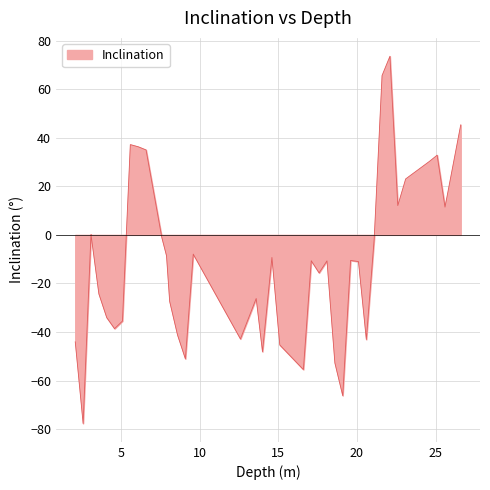

What is the difference between the maximum and minimum values?

151.2